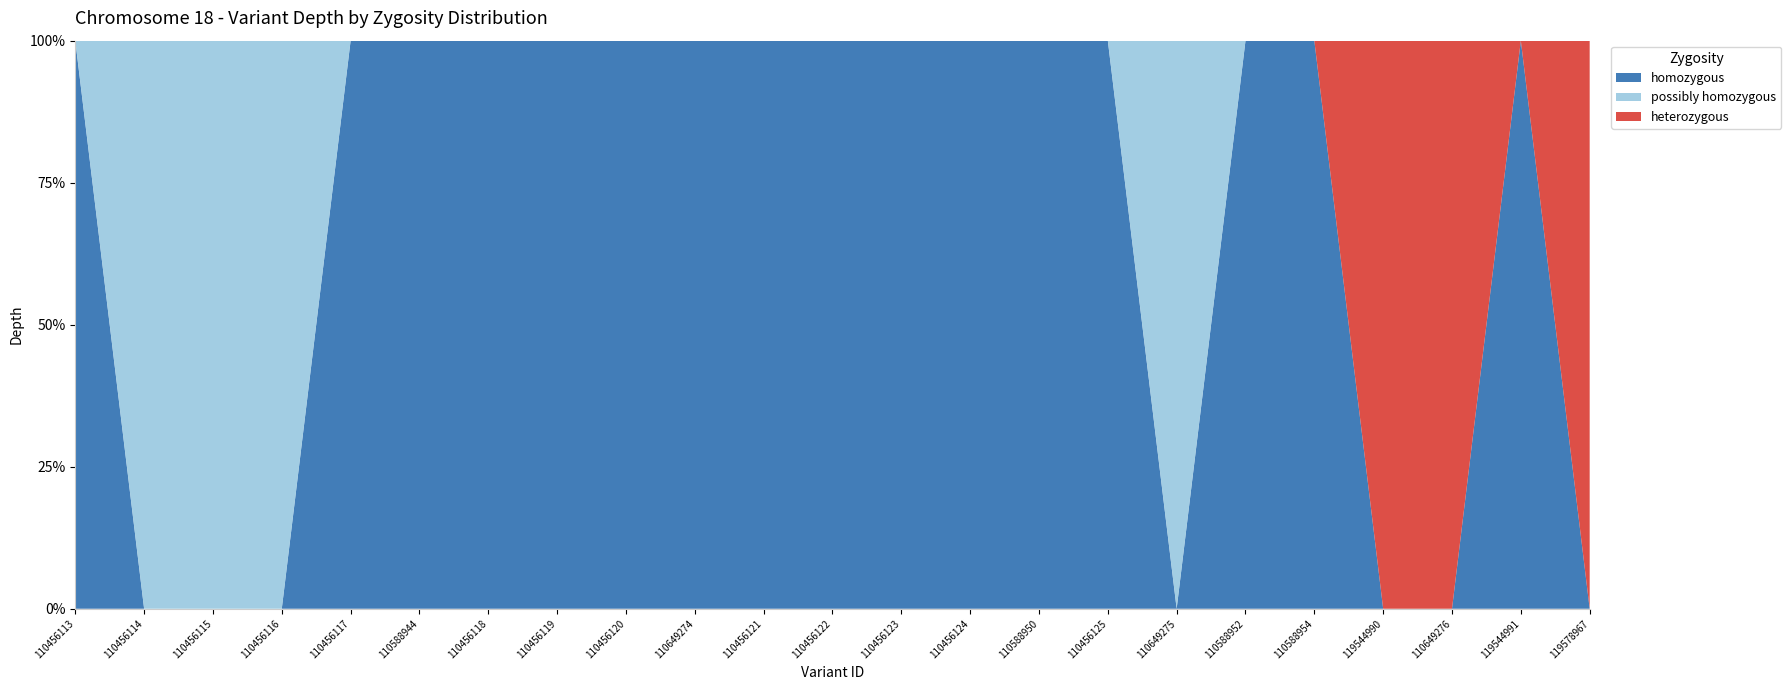

True or false: homozygous and heterozygous intersect in this chart.

True